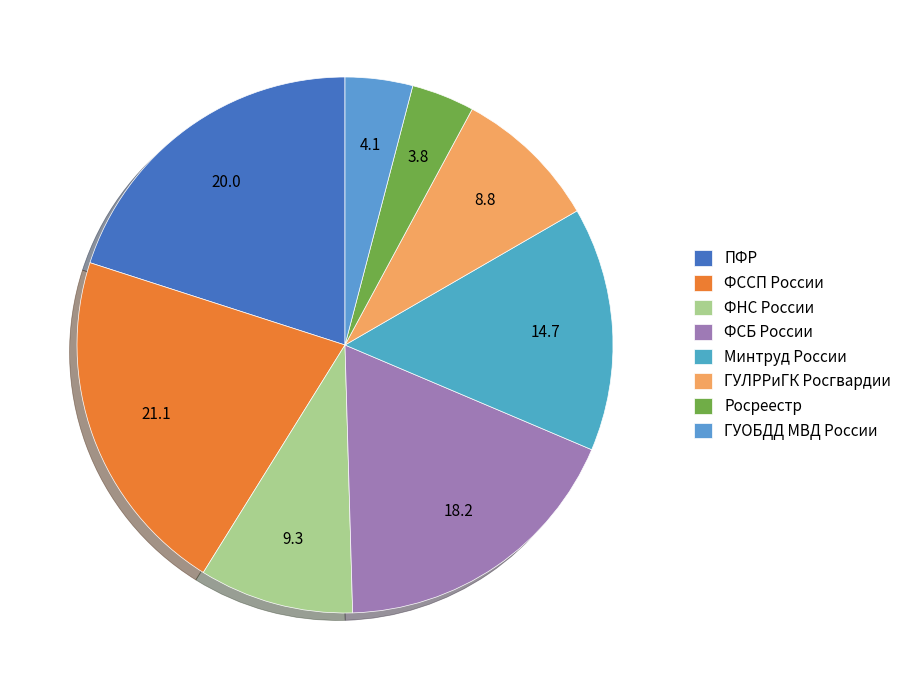

Is the sum of ФССП России and ПФР greater than half?

No